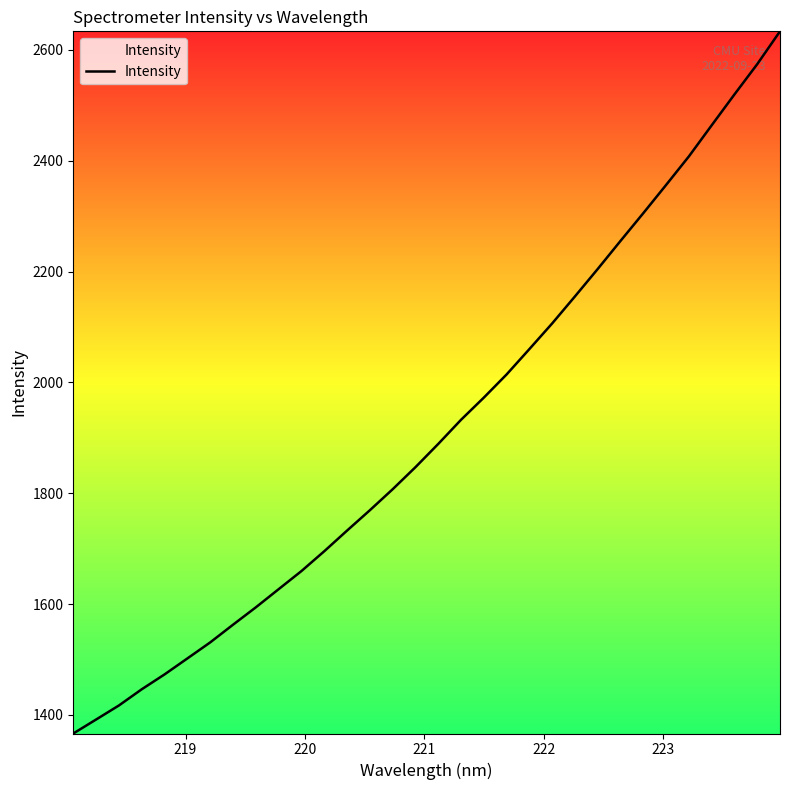

What is the maximum value shown in the chart?

2633.5